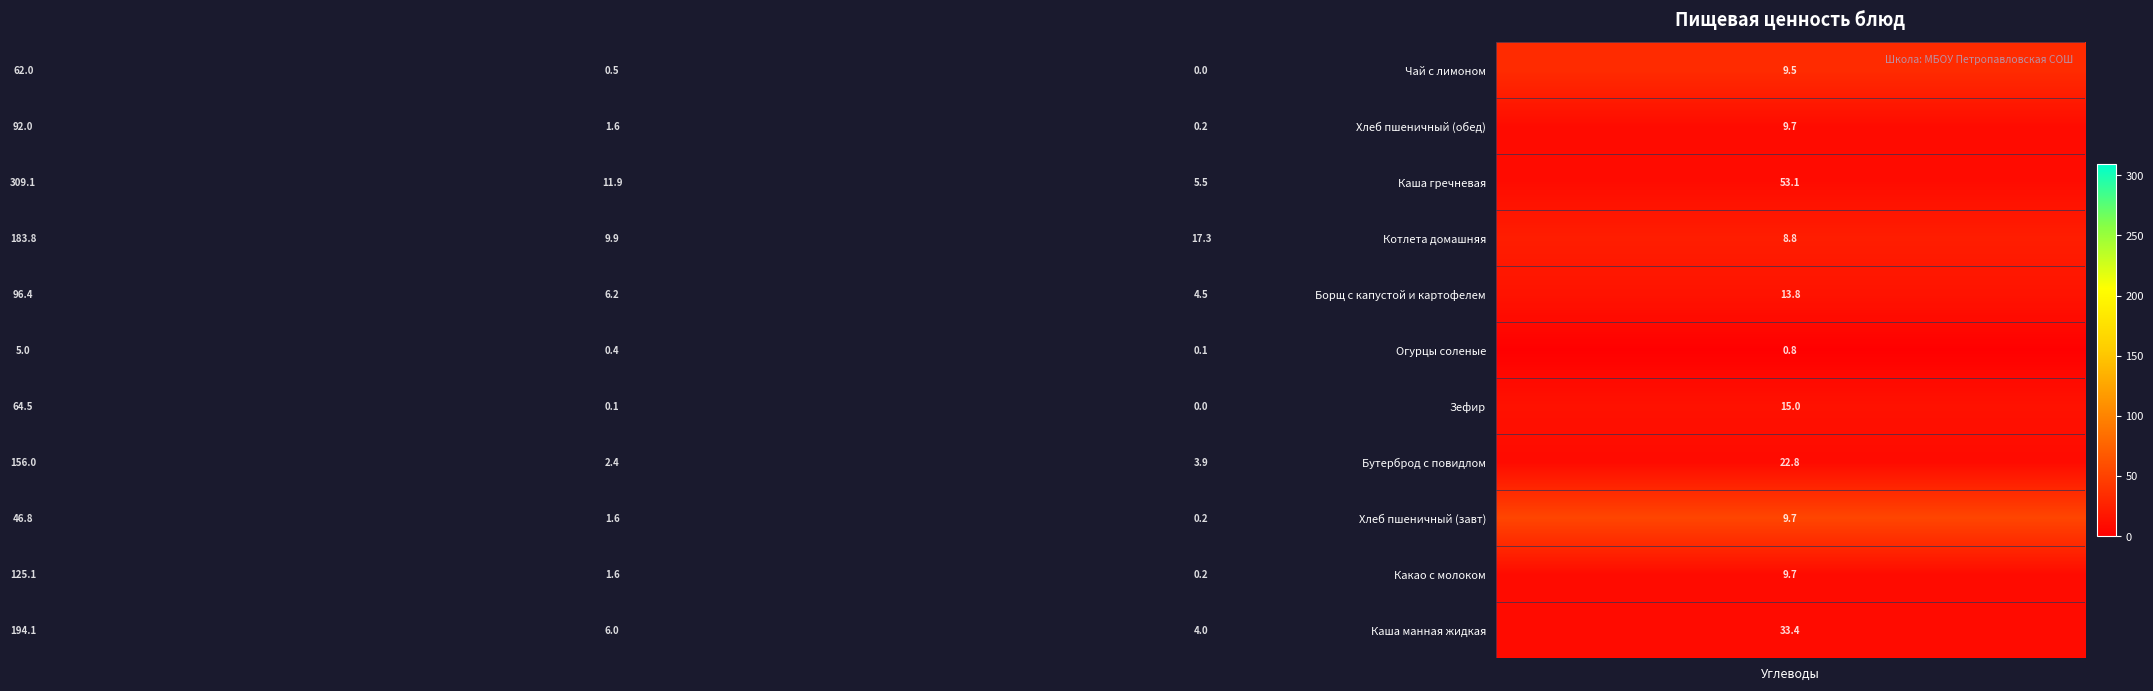

What is the highest value of the Каша манная жидкая series?

194.1